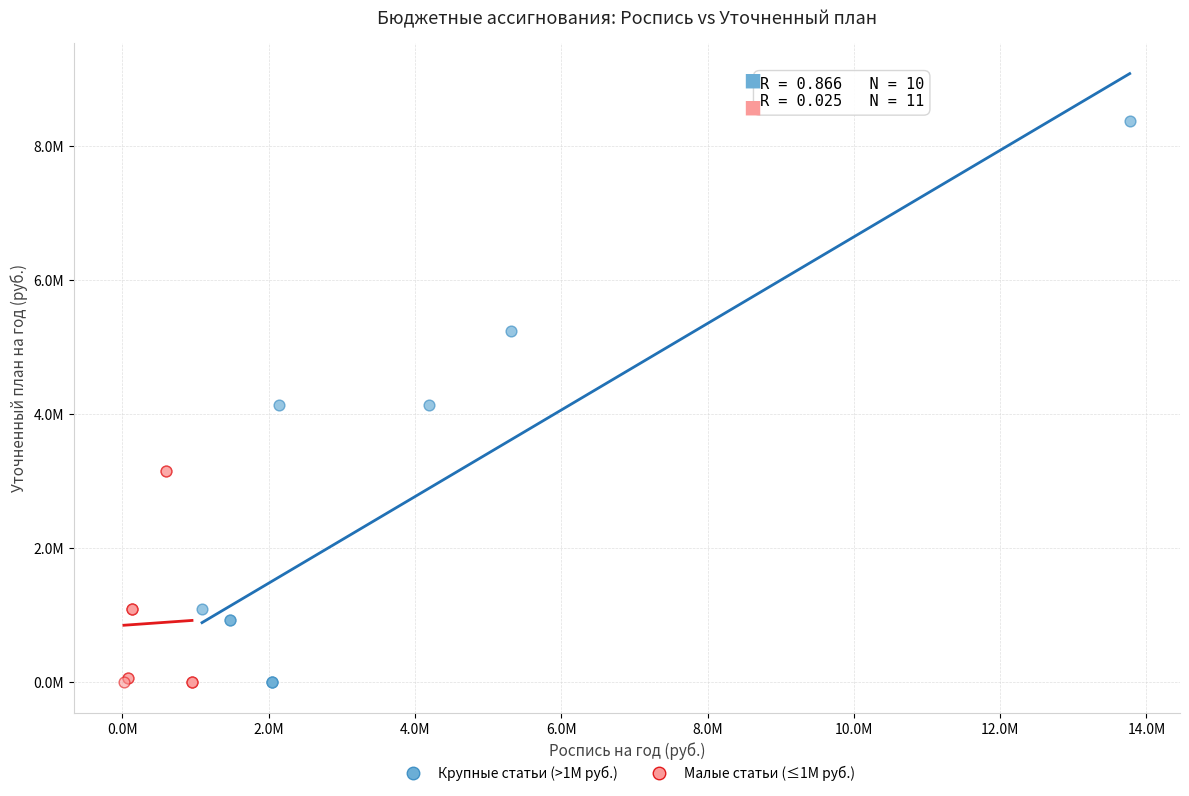

Which series has the largest Y range (max minus min)?

Крупные статьи (>1М руб.)